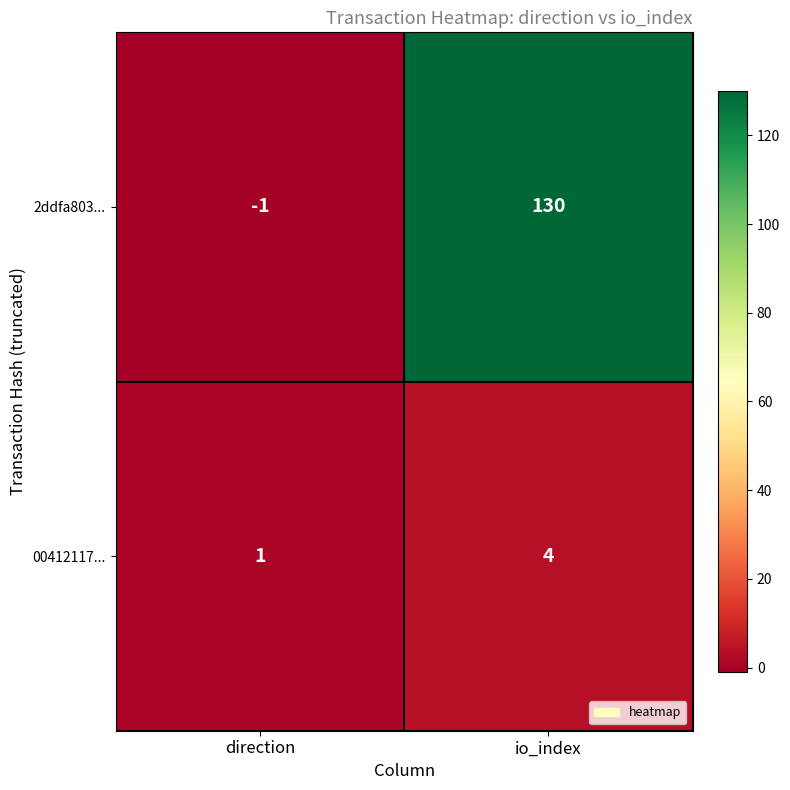

The 2ddfa803... series shows 38 at io_index. True or false?

False